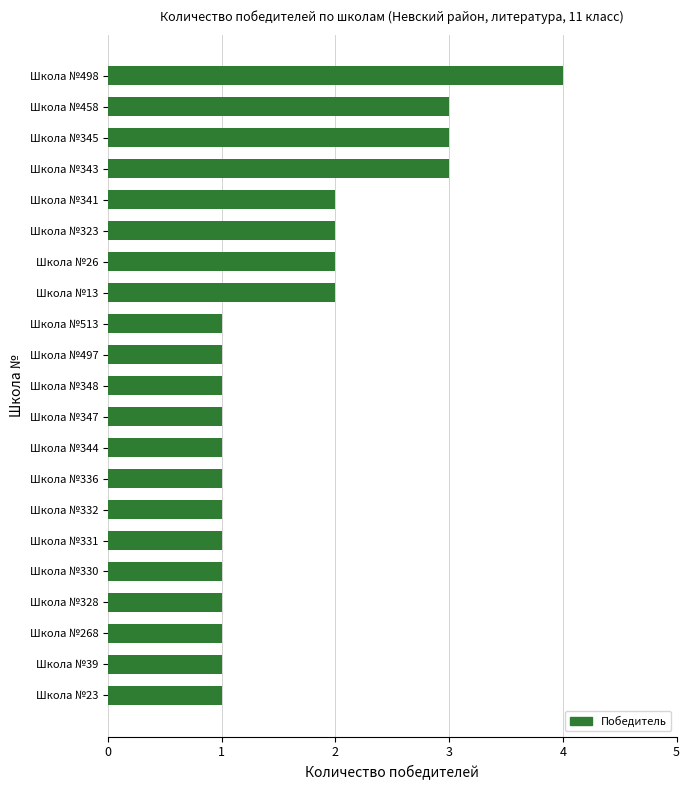

The chart shows a value of 1 at Школа №513. True or false?

True